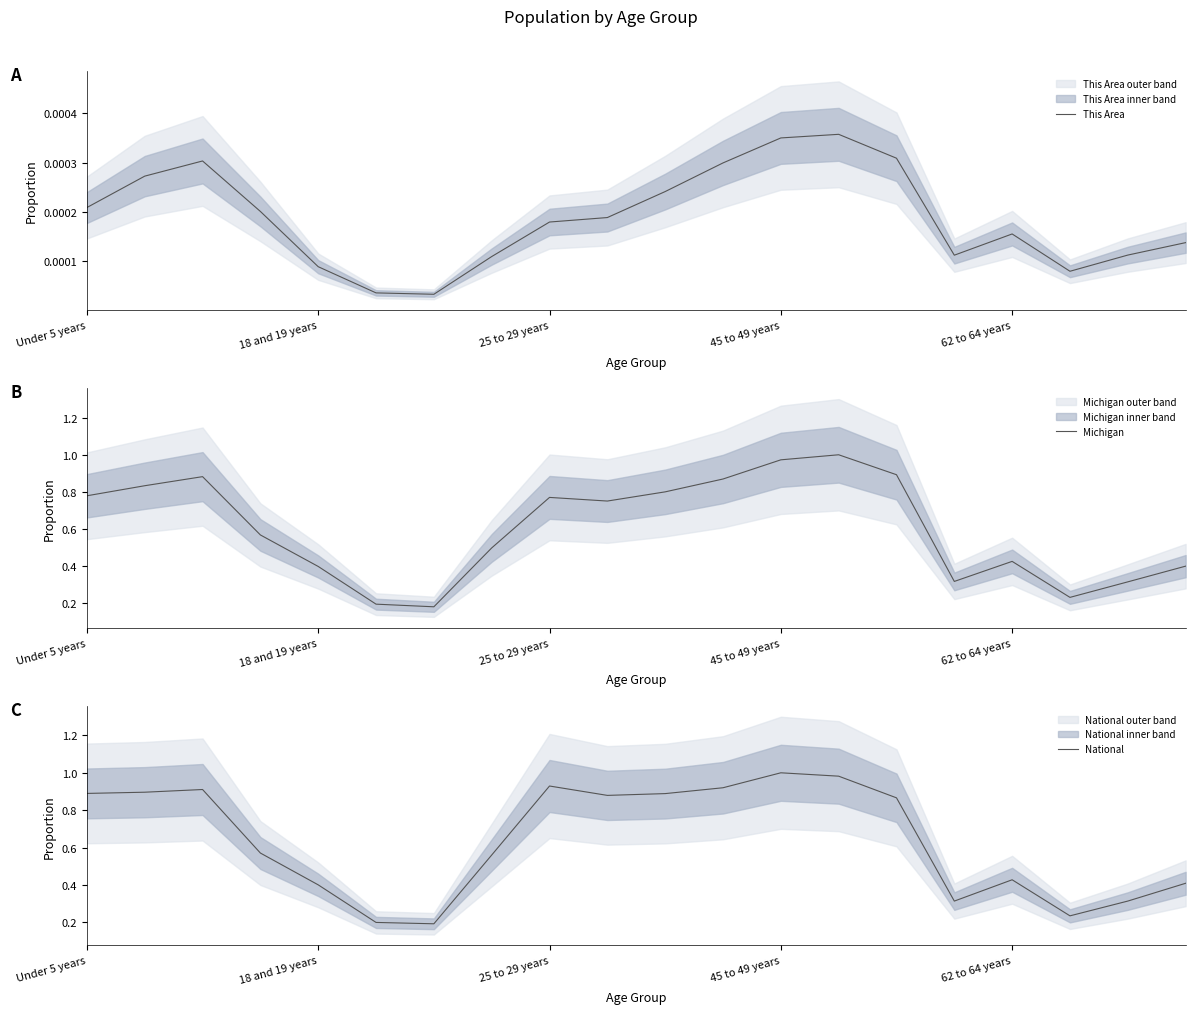

At which label does This Area reach its peak?

13